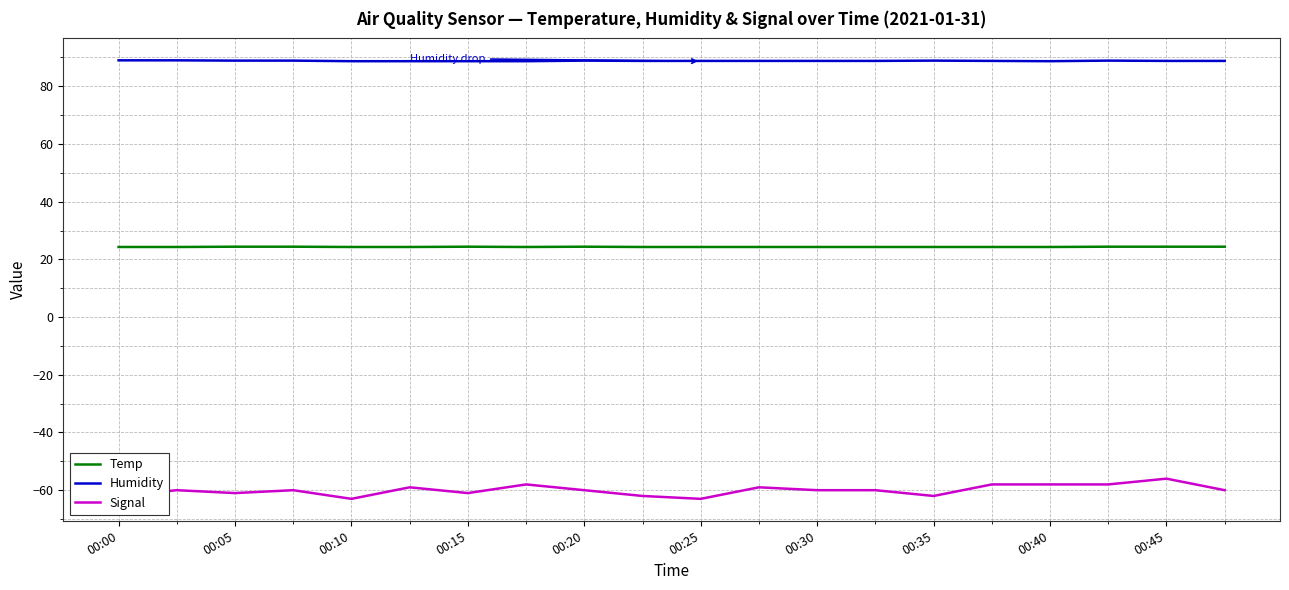

What is the average value of the Temp series?

24.3